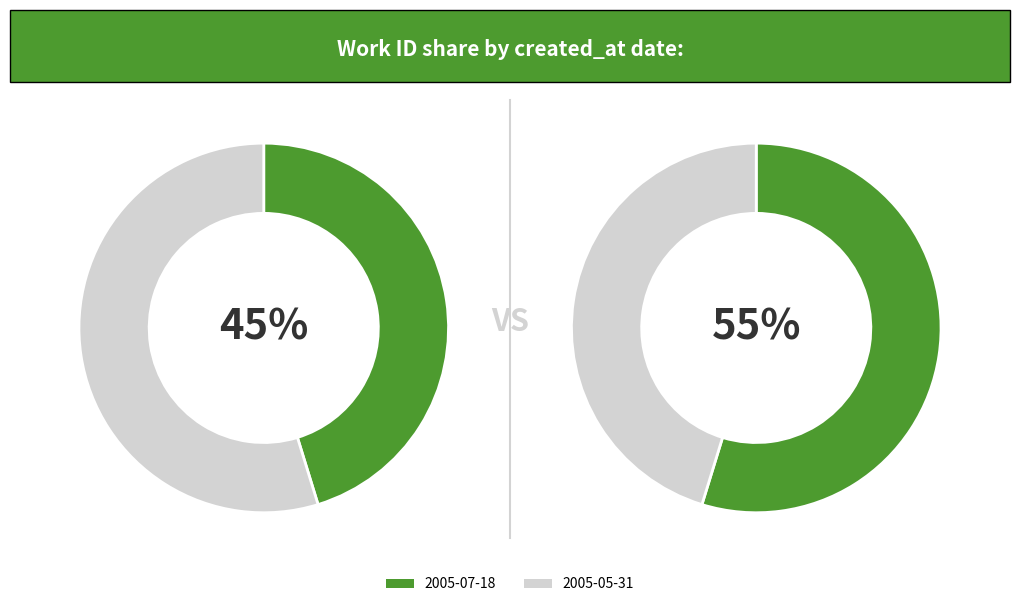

To the nearest percent, what is the combined percentage of 2005-07-18 and 2005-05-31?

100%